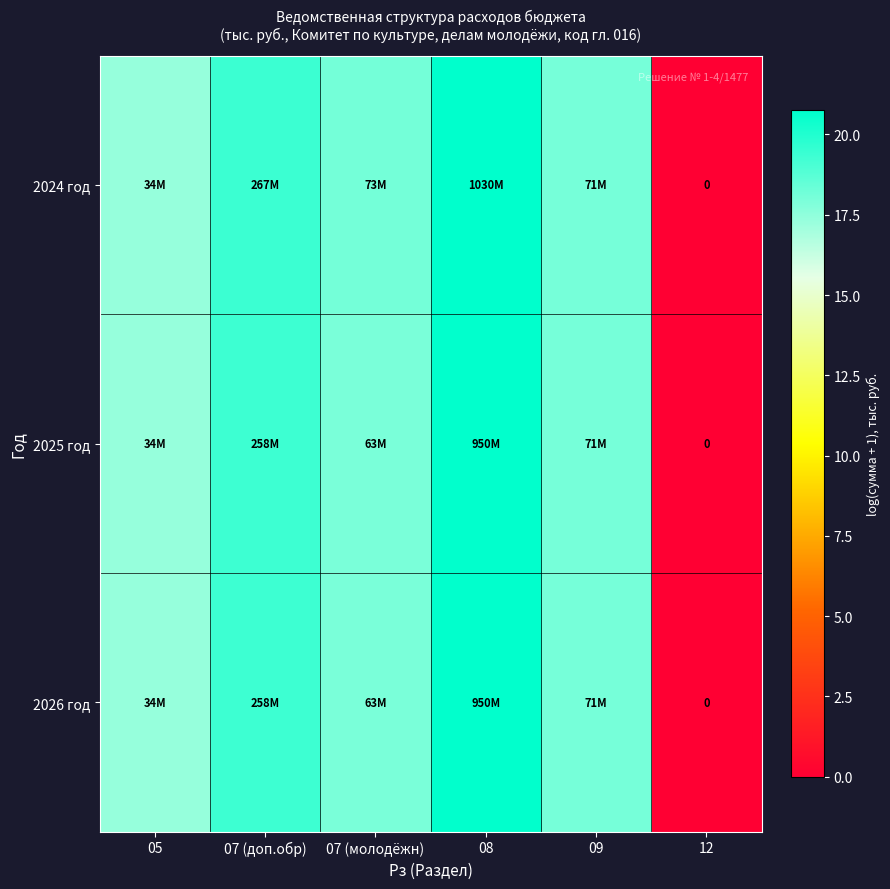

What is the difference between the 2024 год values at 05 and 12?

17.3